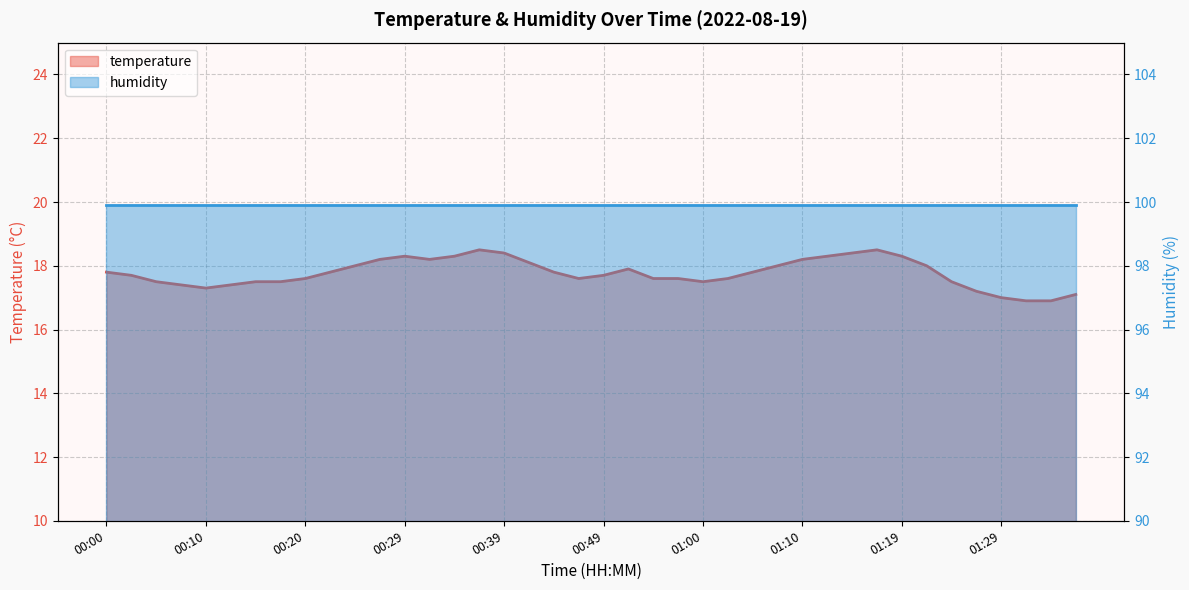

What is the average value?

17.8